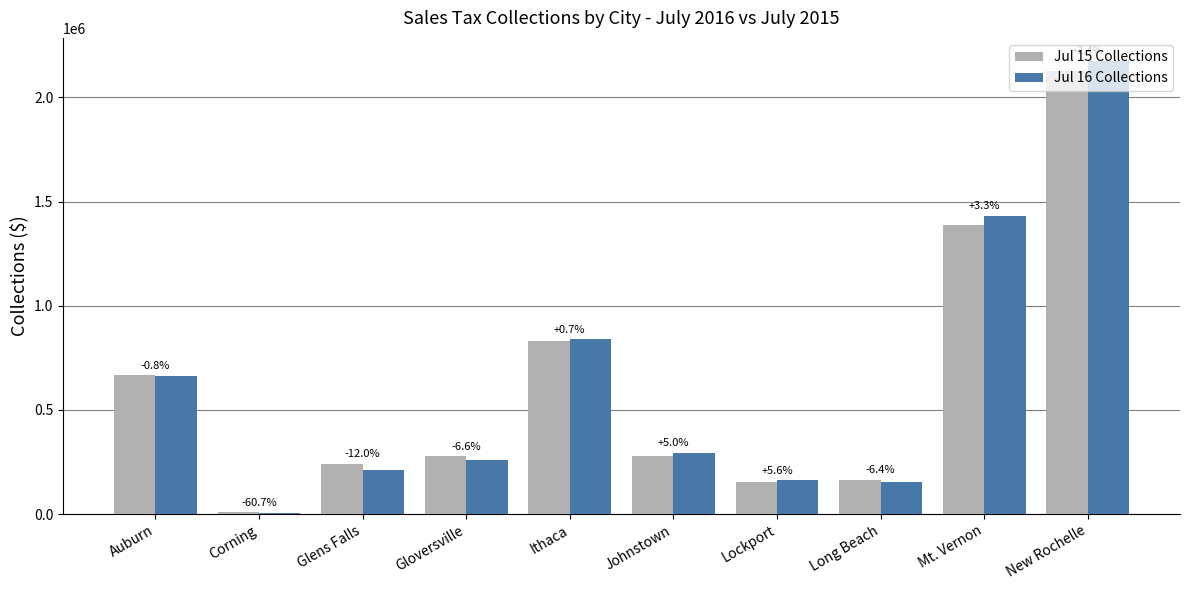

What is the spread (max minus min) of values at Ithaca?

5503.9